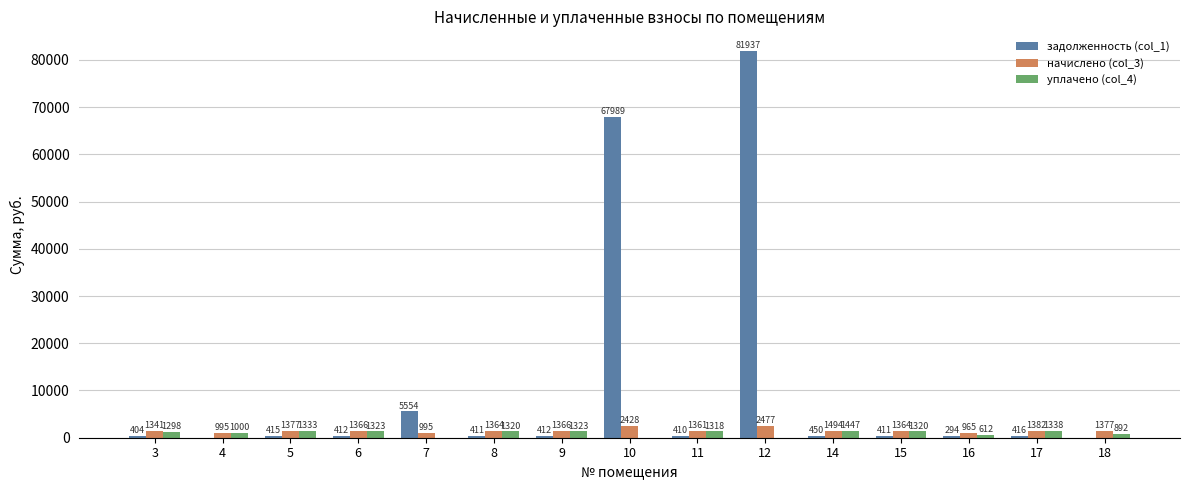

True or false: задолженность (col_1) has a value of 25016.4 at 10.

False